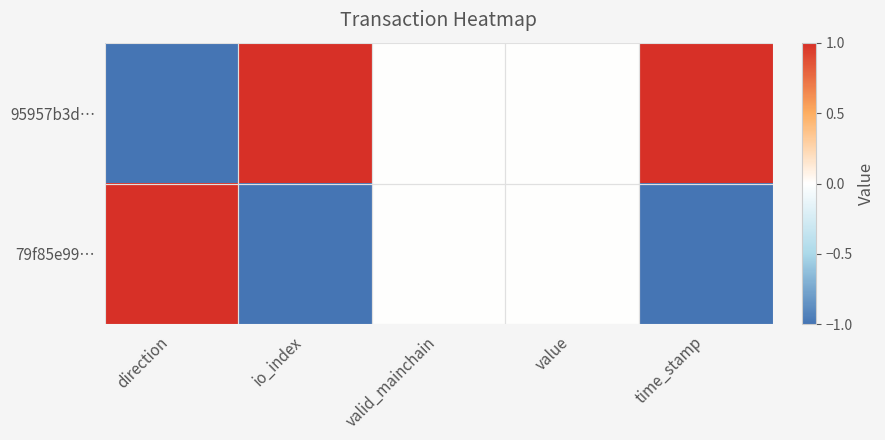

At which category does the chart reach its minimum across all series?

direction